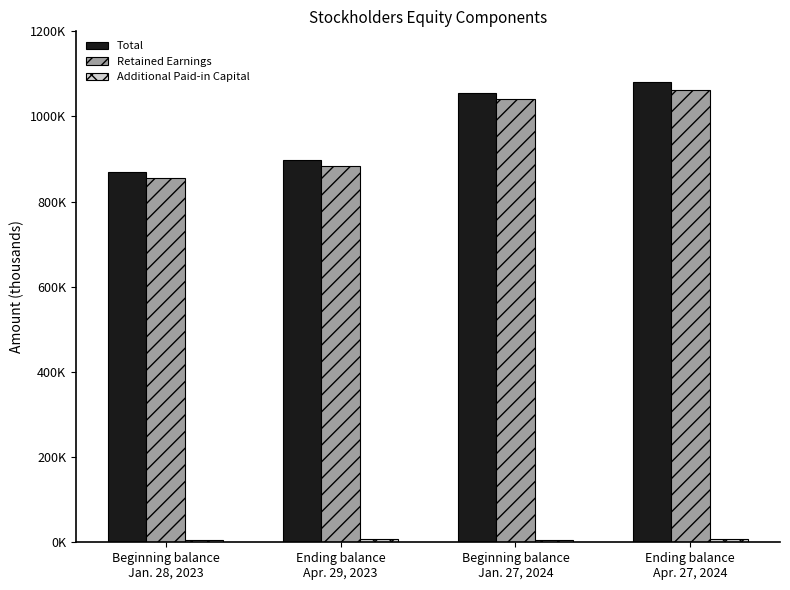

Rank the categories by Retained Earnings value from highest to lowest.

Ending balance
Apr. 27, 2024, Beginning balance
Jan. 27, 2024, Ending balance
Apr. 29, 2023, Beginning balance
Jan. 28, 2023